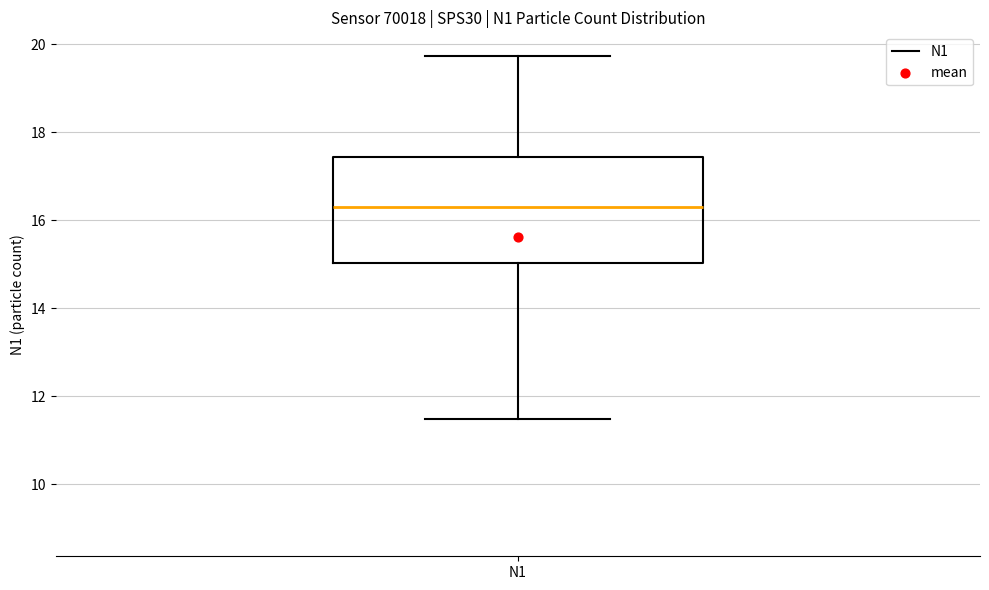

Read this box plot against the y-axis: the position of the median line, the range covered by the box, and the ends of both whiskers. The values are not printed on the chart, so give them approximately, as read against the axis.

median 16.4, box 15.0 to 17.4, whiskers 11.4 to 19.8